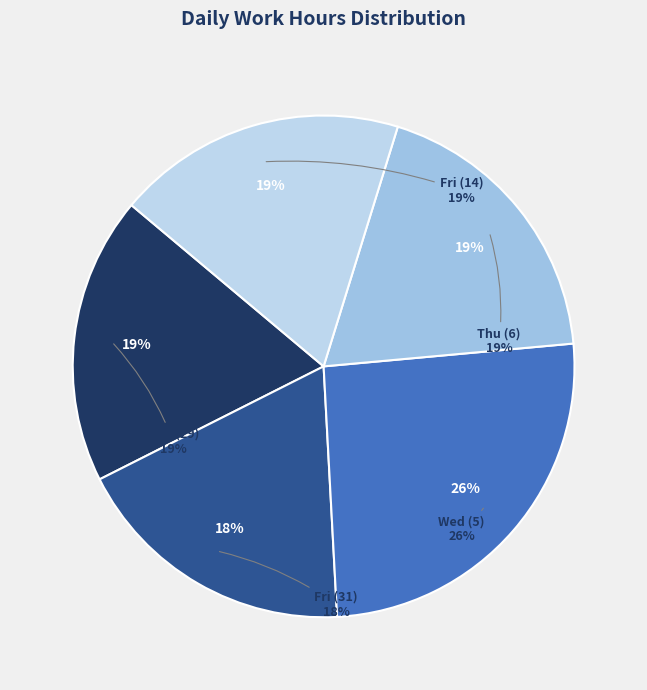

Combined, do Wed (5) and Fri (14) account for over 50%?

No